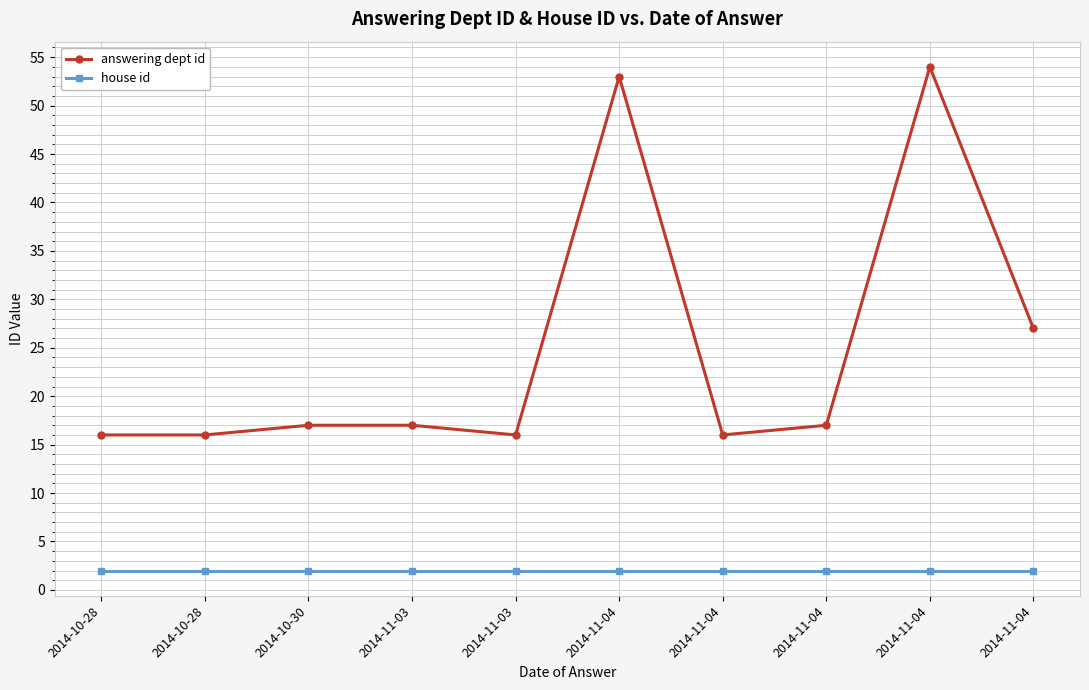

At which label is house id closest to 2?

2014-10-28